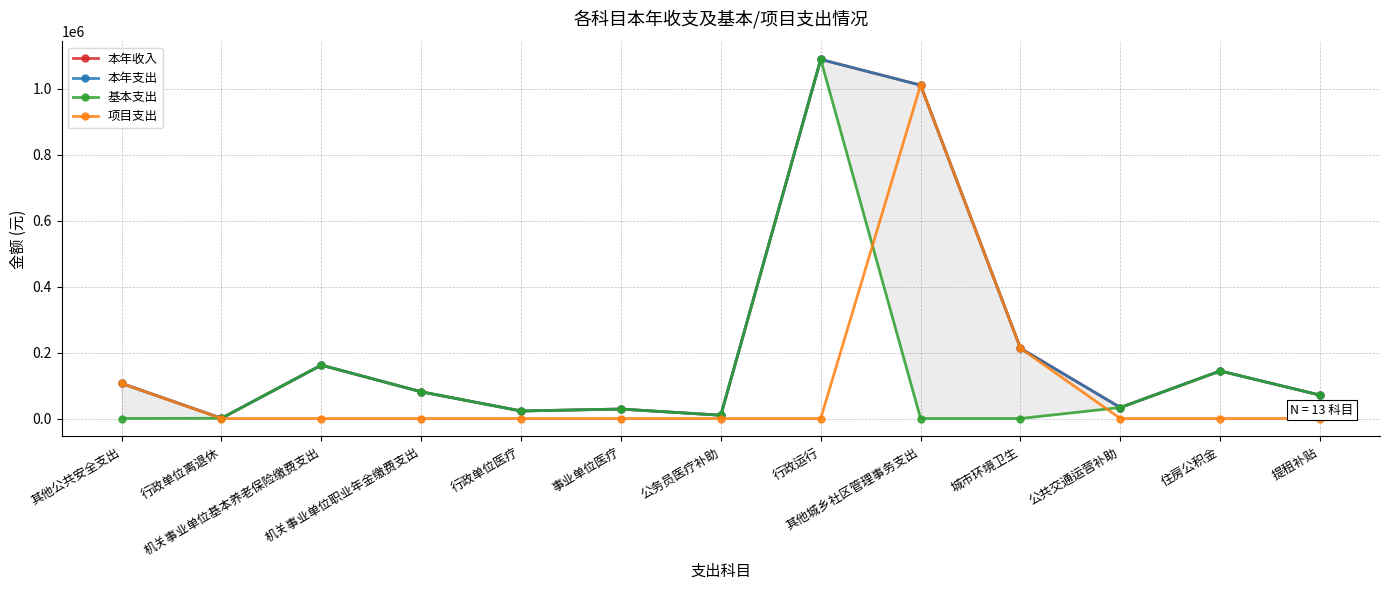

How many positive values does the 项目支出 series have?

3